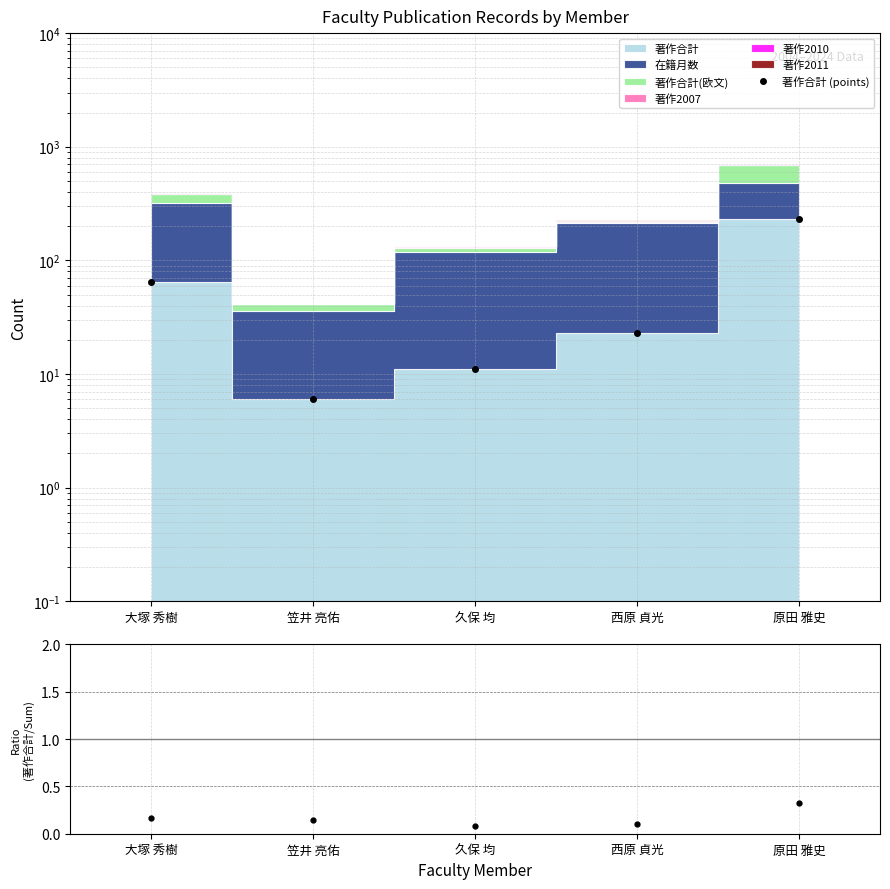

What is the average value of the Ratio series?

0.2